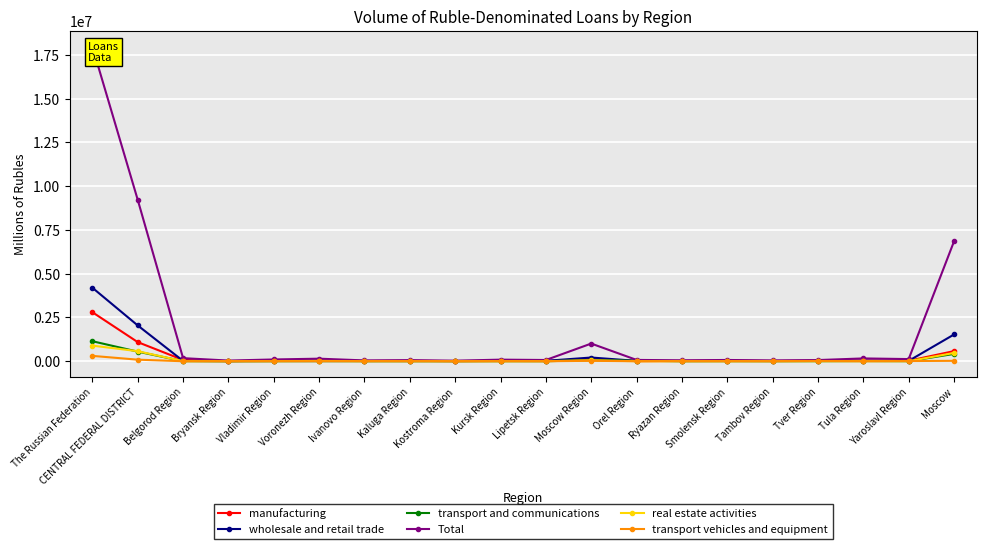

At how many categories does at least one series exceed 2321326?

3